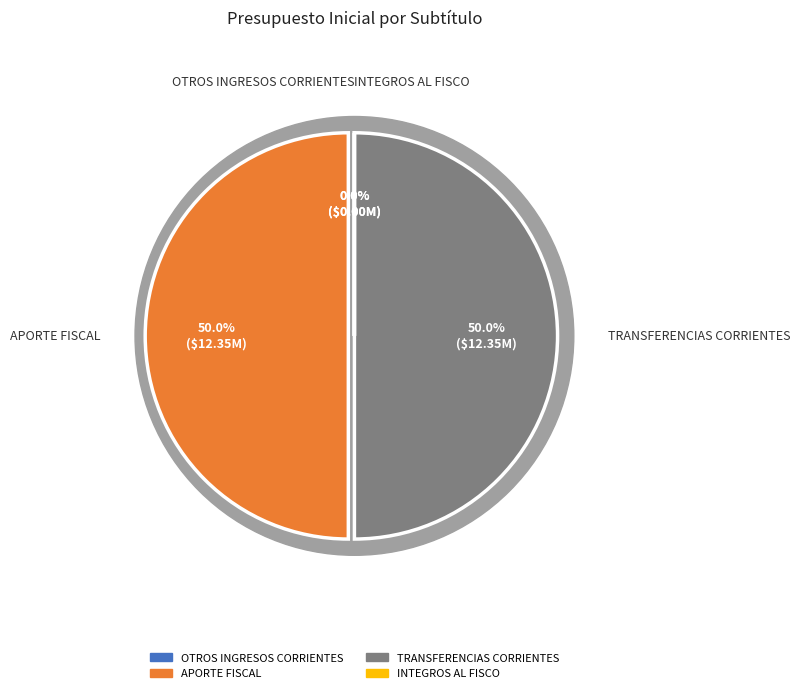

Which slice is the smallest?

OTROS INGRESOS CORRIENTES